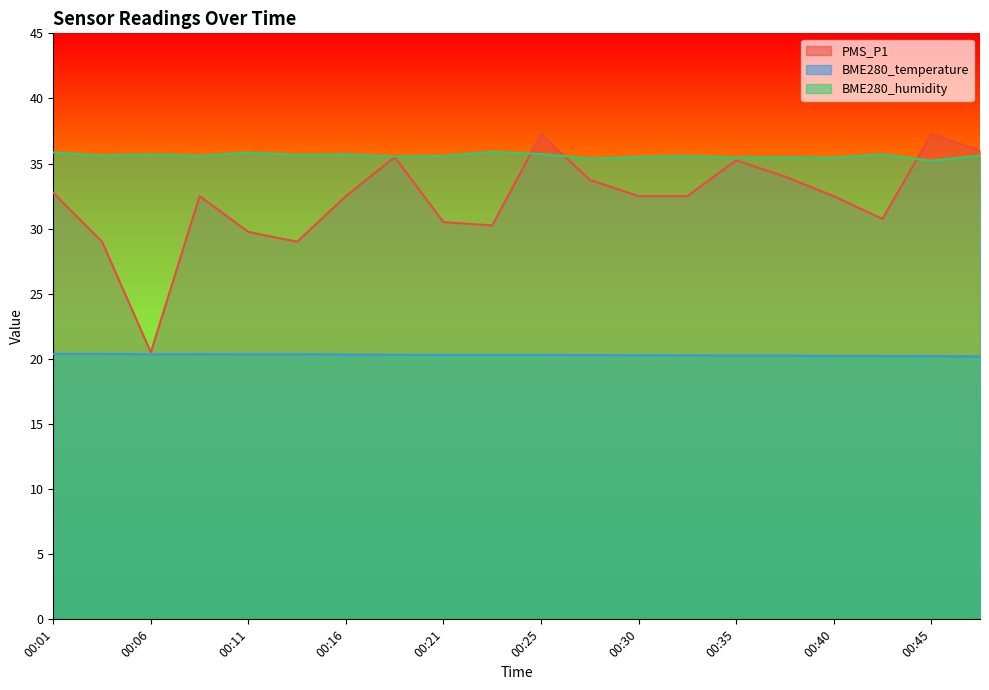

Is it true that PMS_P1 equals 49.9 at 00:11?

False